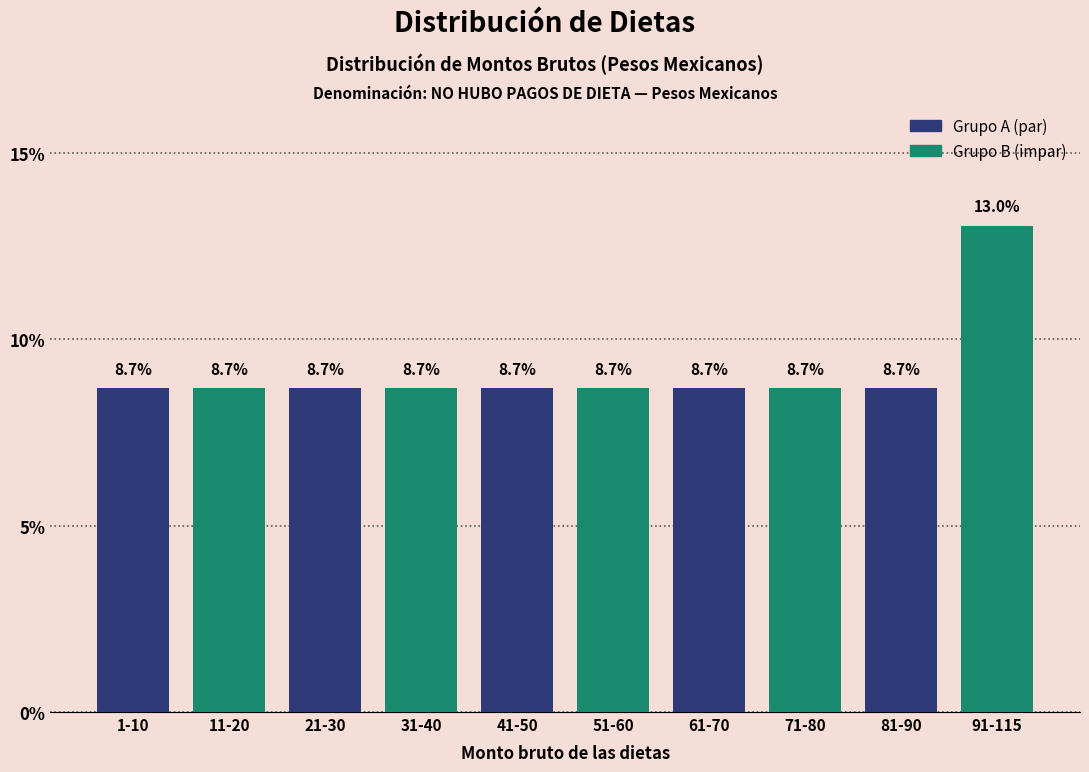

Reading right to left, transcribe all the data shown in this chart.

91-115=13.0	81-90=8.7	71-80=8.7	61-70=8.7	51-60=8.7	41-50=8.7	31-40=8.7	21-30=8.7	11-20=8.7	1-10=8.7